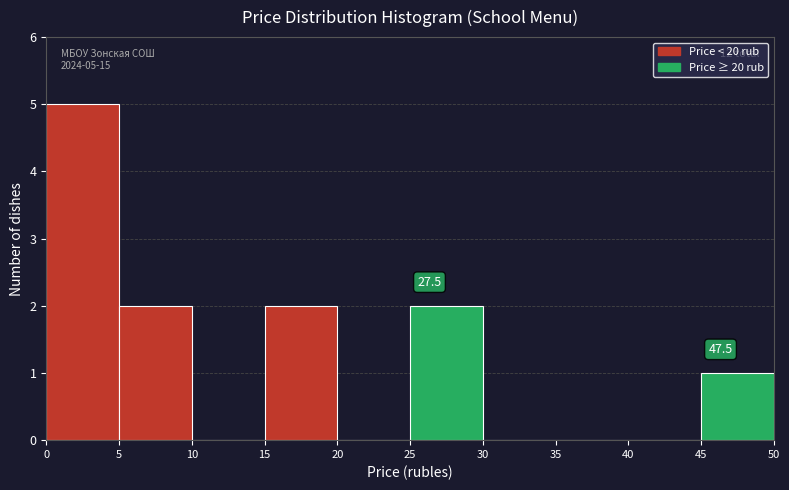

Which range on the x-axis has the tallest bar?

0 to 5